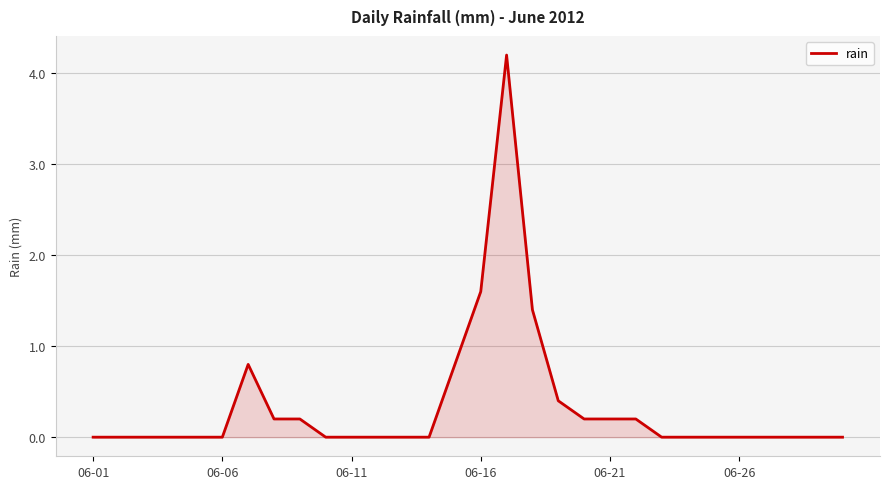

What is the greatest value displayed?

4.2